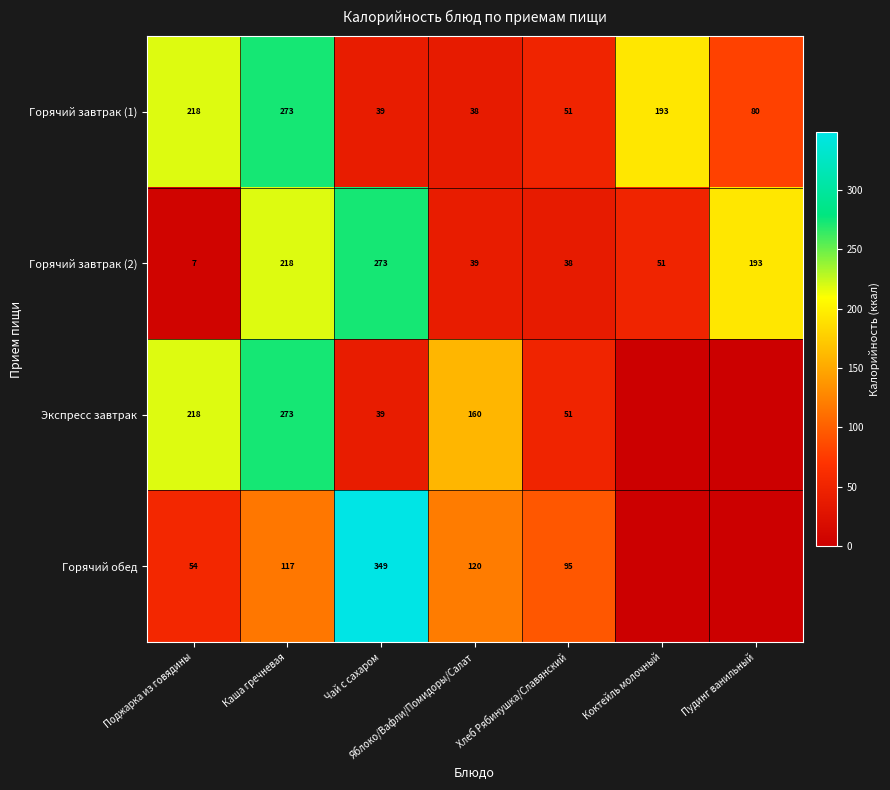

What is the difference between the second highest and minimum values in the Горячий завтрак (2) series?

211